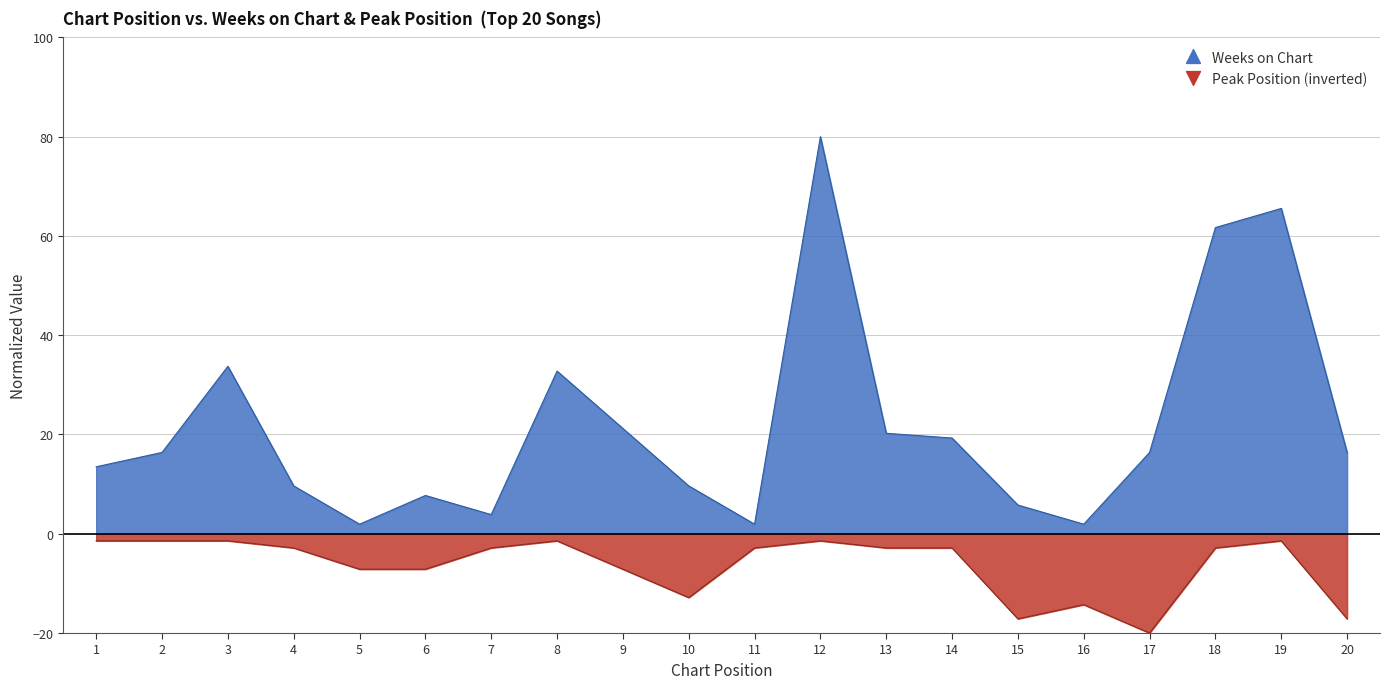

Which series has the largest total across all categories?

Weeks on Chart